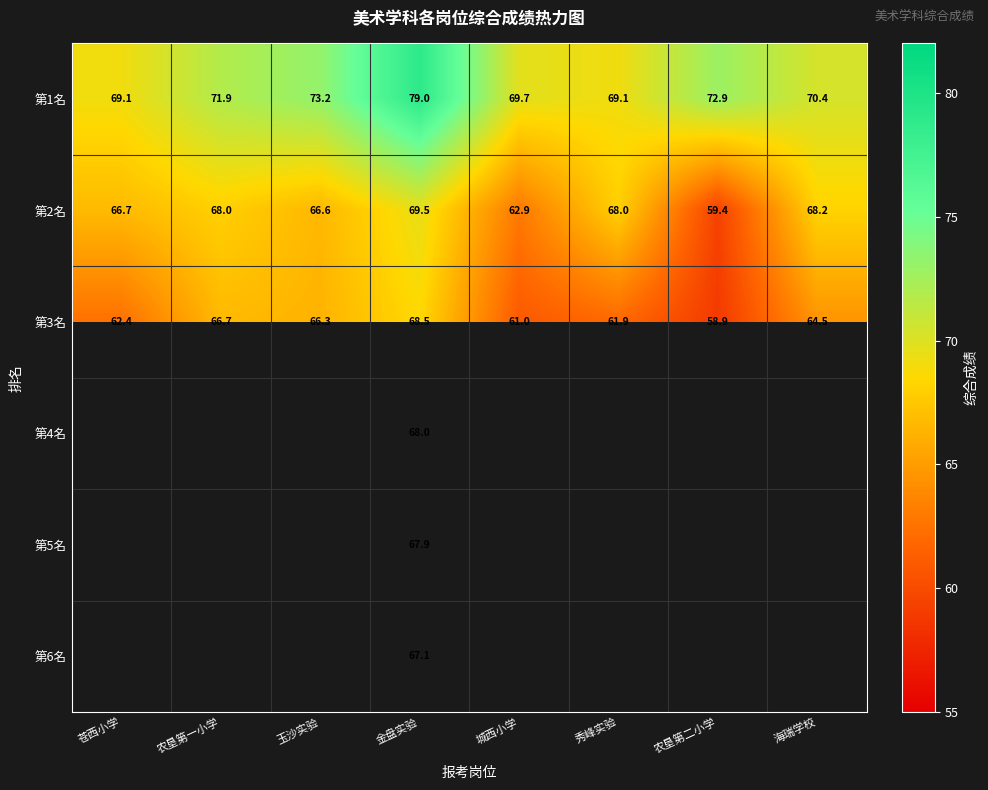

At which category is the sum across all series the highest?

金盘实验